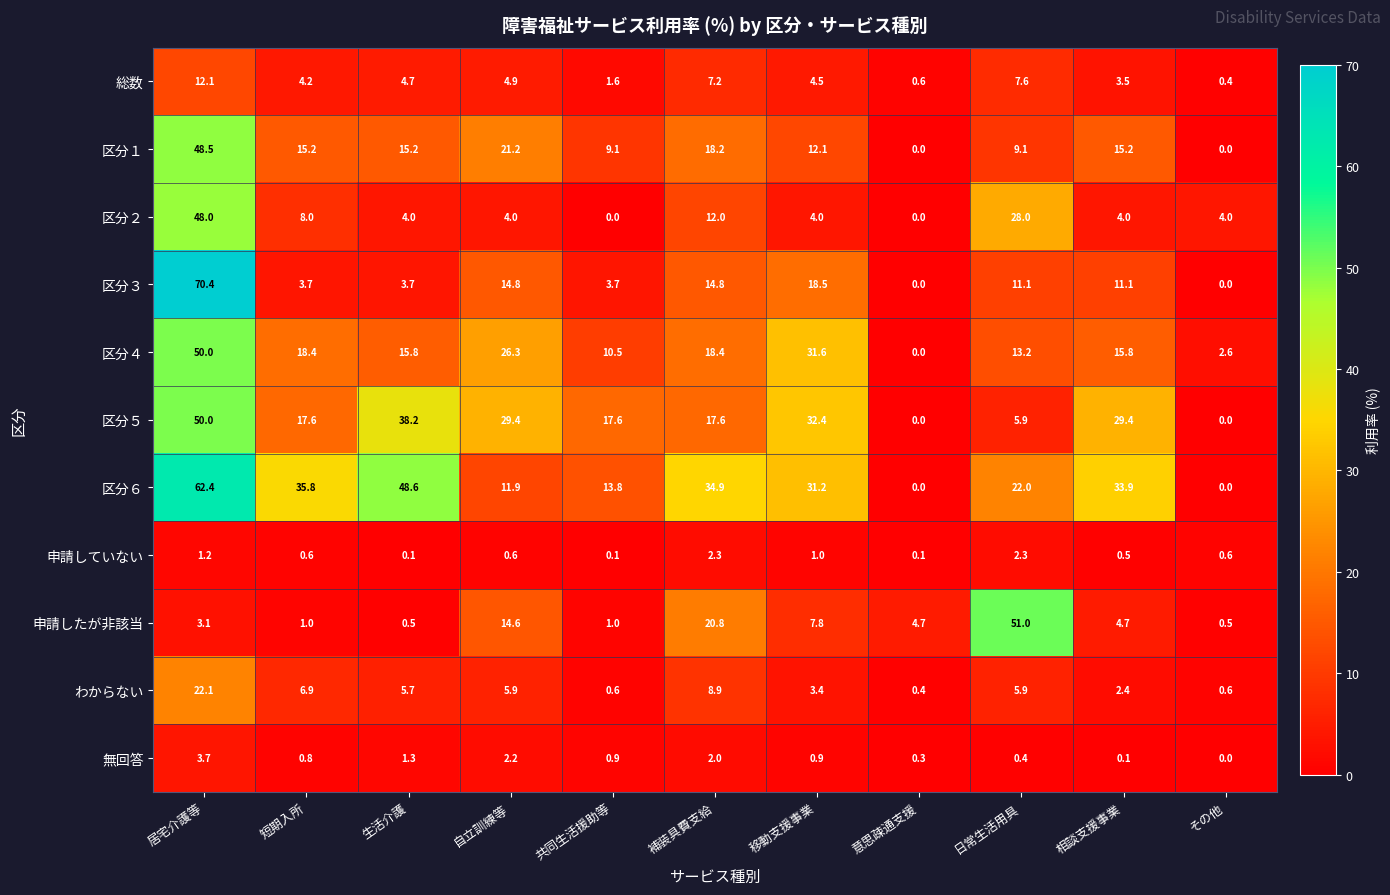

What is the sum of all 申請していない values?

9.4